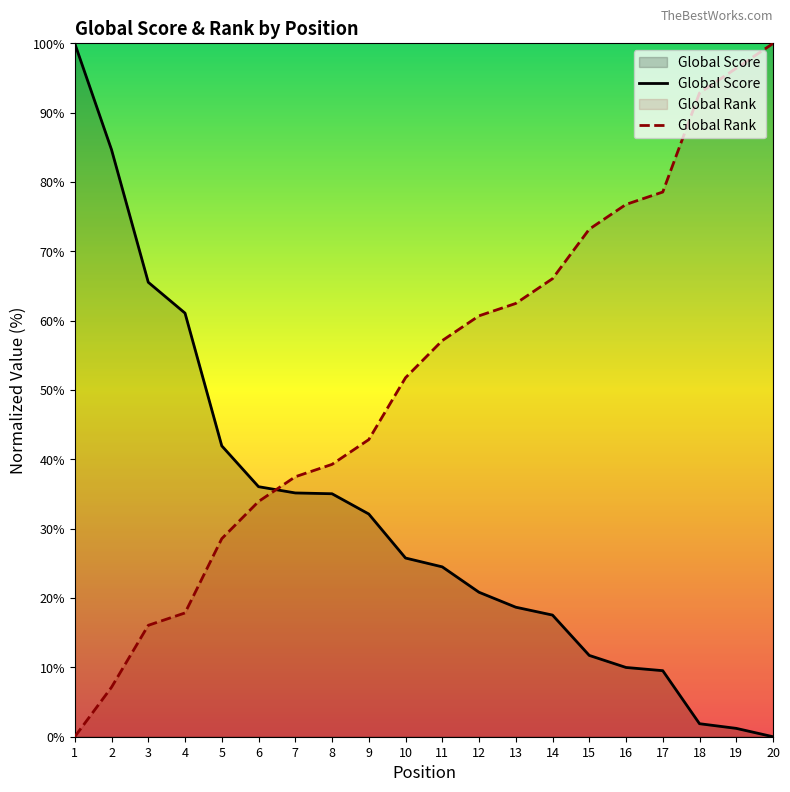

Which series changed the most between 5 and 13?

Global Rank